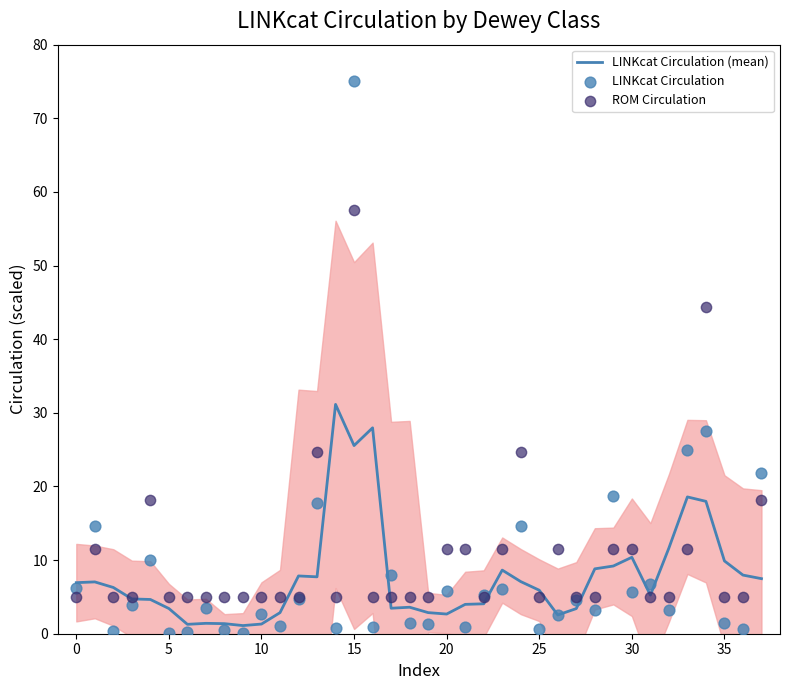

Which series reaches the maximum Y coordinate?

LINKcat Circulation